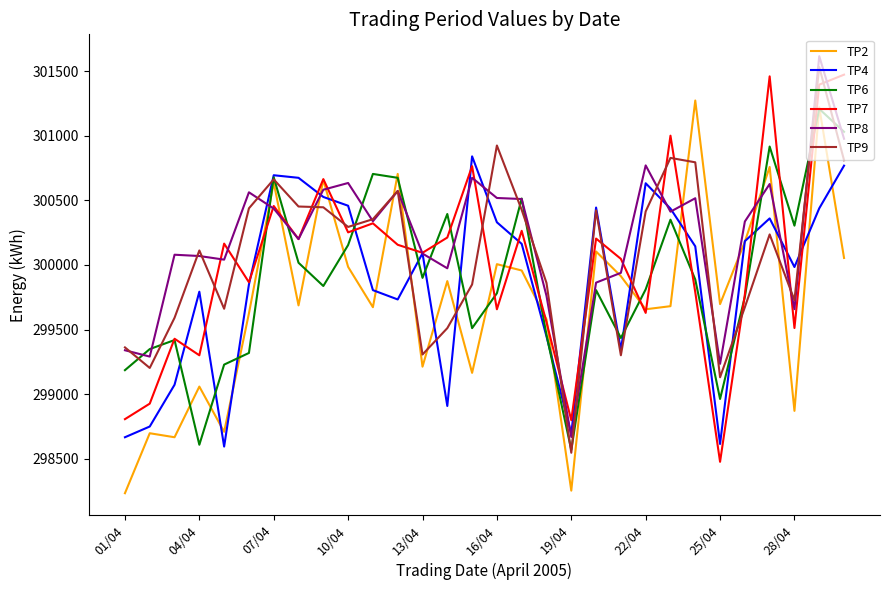

What is the minimum value shown in the chart?

298234